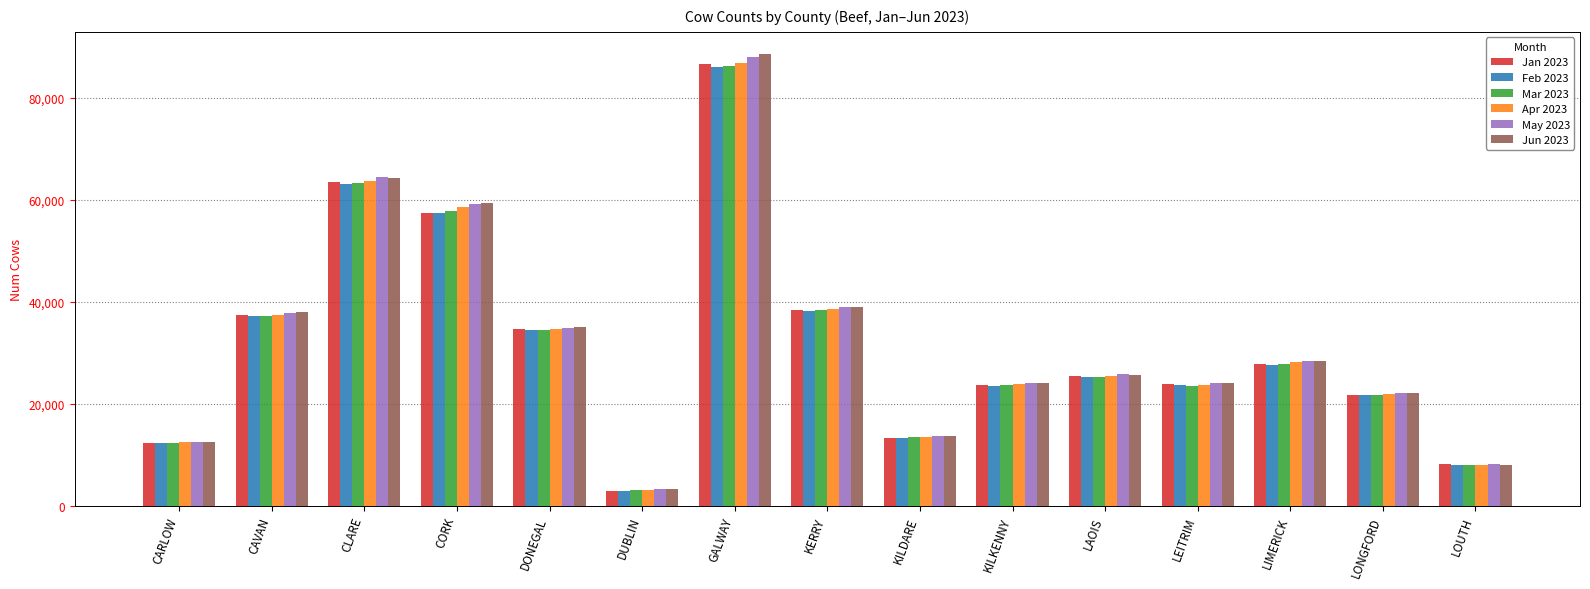

How many data points in Jun 2023 are less than 25696?

7